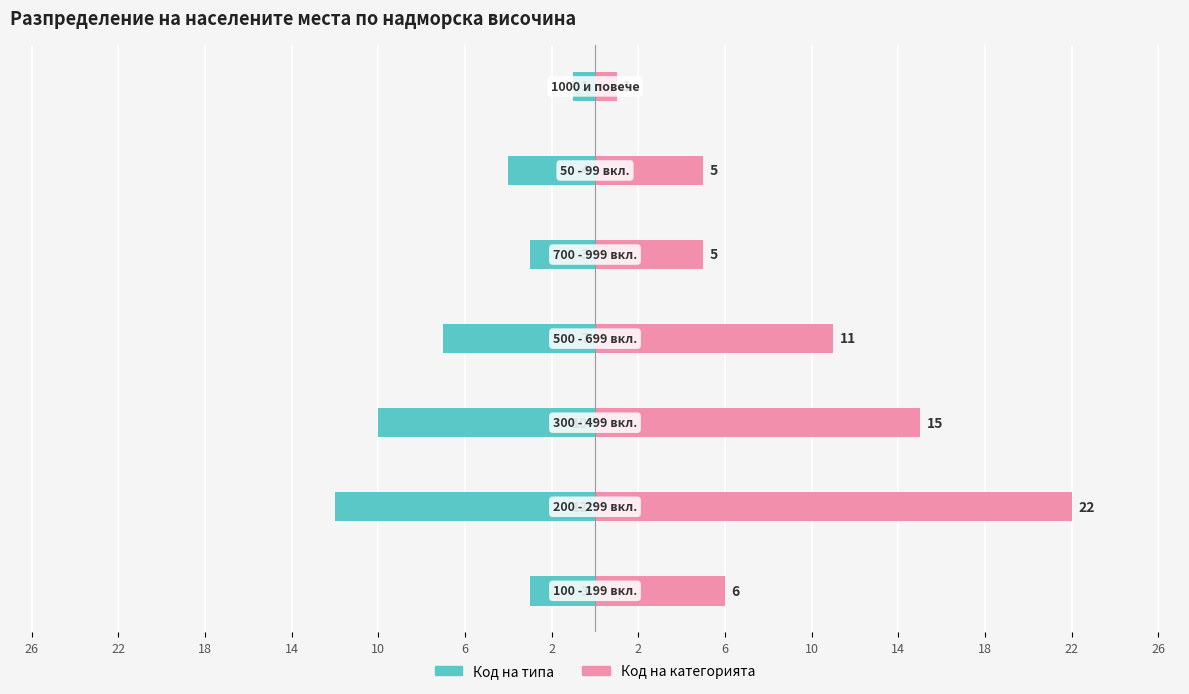

What is the average value of the Код на типа series?

-6